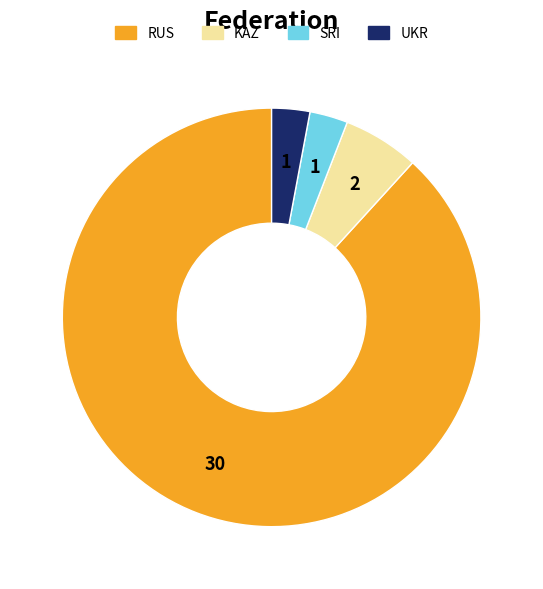

Which category accounts for the majority?

RUS